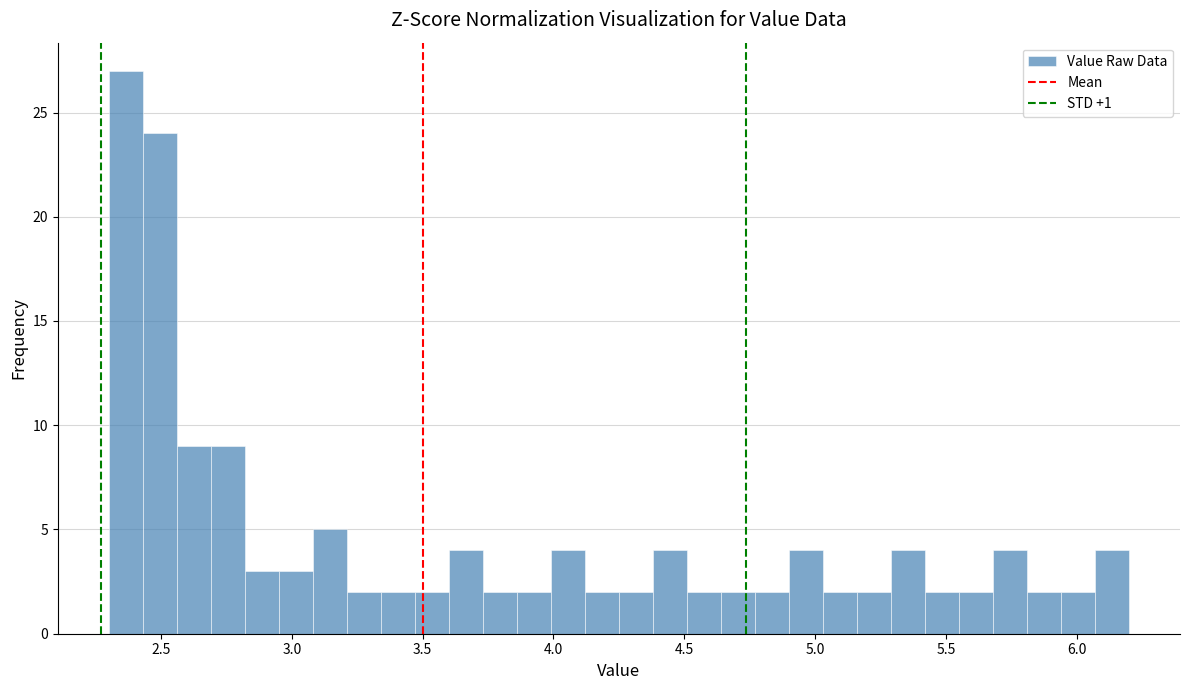

Read against the x-axis, roughly where is the centre of the tallest bar?

2.35